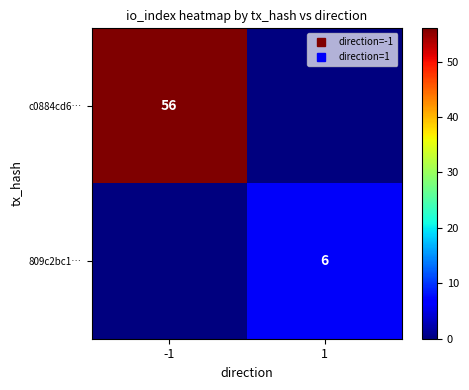

What is the difference between the highest and lowest values at 1?

6